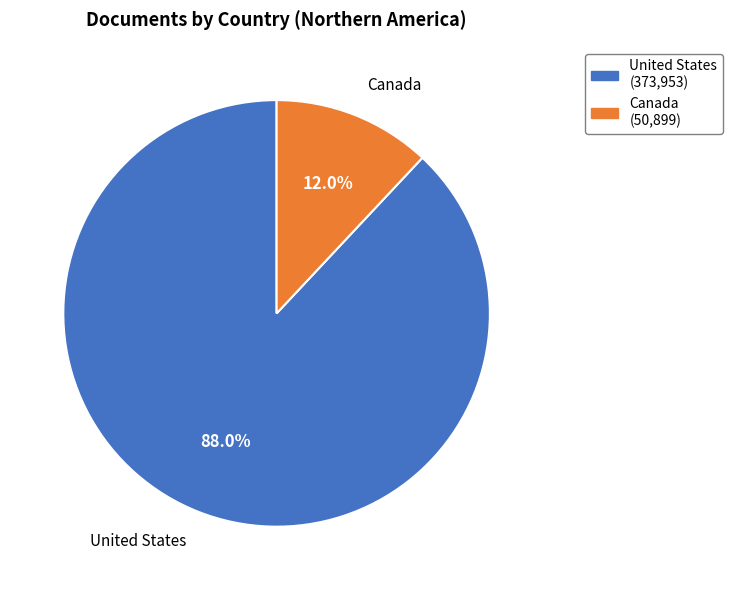

How many slices are in this pie chart?

2